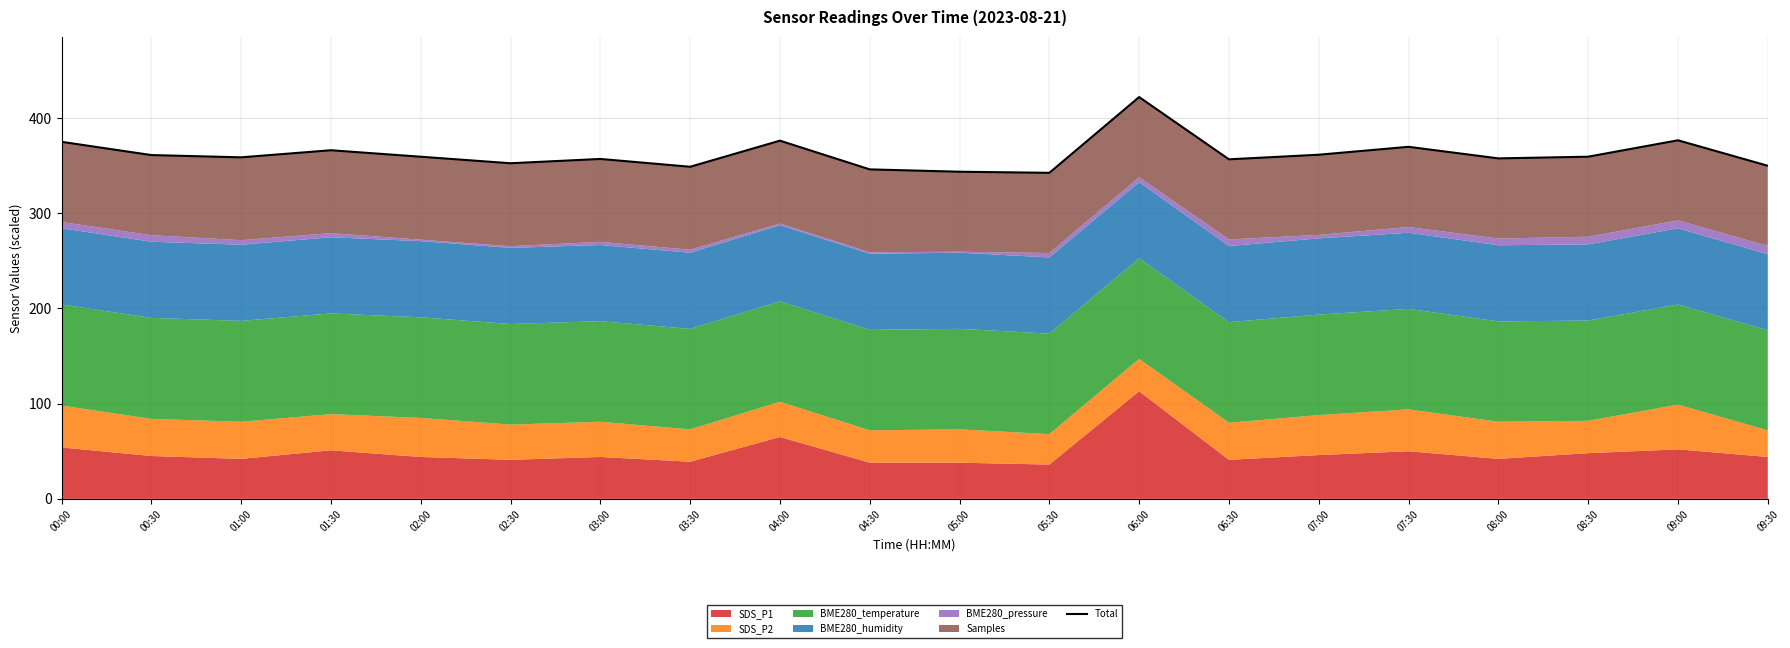

Reading right to left, extract all data points from this chart.

09:30=349.9	09:00=376.7	08:30=359.4	08:00=357.6	07:30=369.8	07:00=361.5	06:30=356.7	06:00=422.1	05:30=342.5	05:00=343.6	04:30=346.1	04:00=376.3	03:30=348.8	03:00=357.1	02:30=352.5	02:00=359.4	01:30=366.2	01:00=358.8	00:30=361.1	00:00=375.0